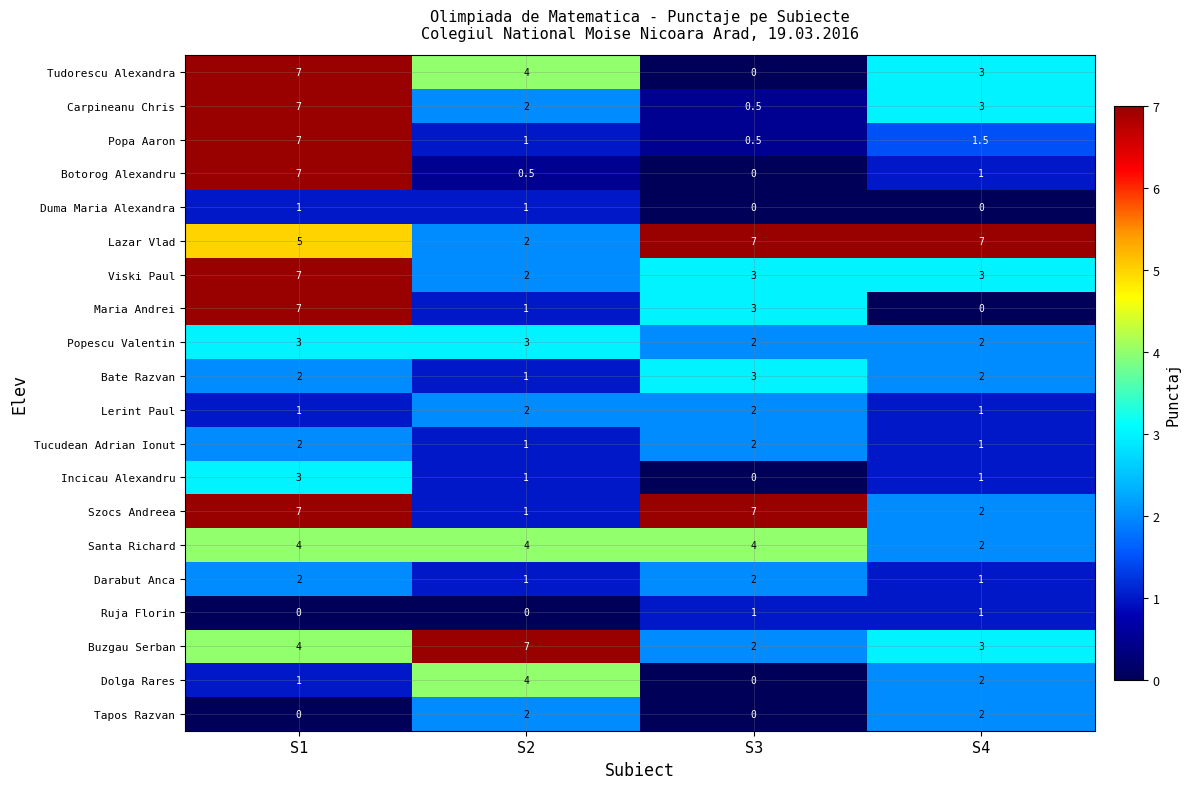

Is it true that Popa Aaron equals 0.5 at S3?

True